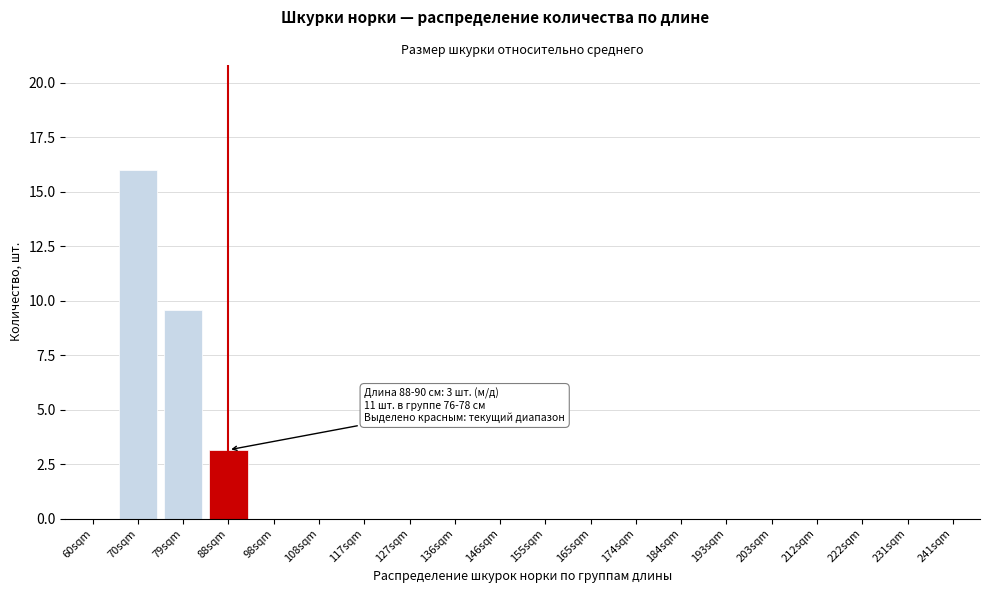

The value at 184sqm is -10.8. True or false?

False